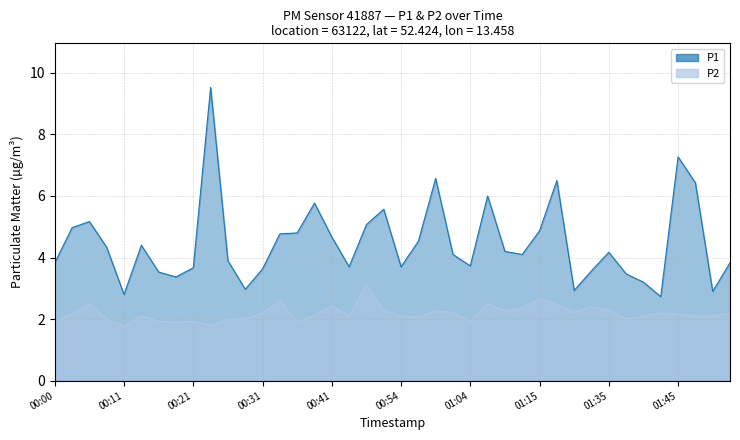

At which category is the sum across all series the highest?

00:23